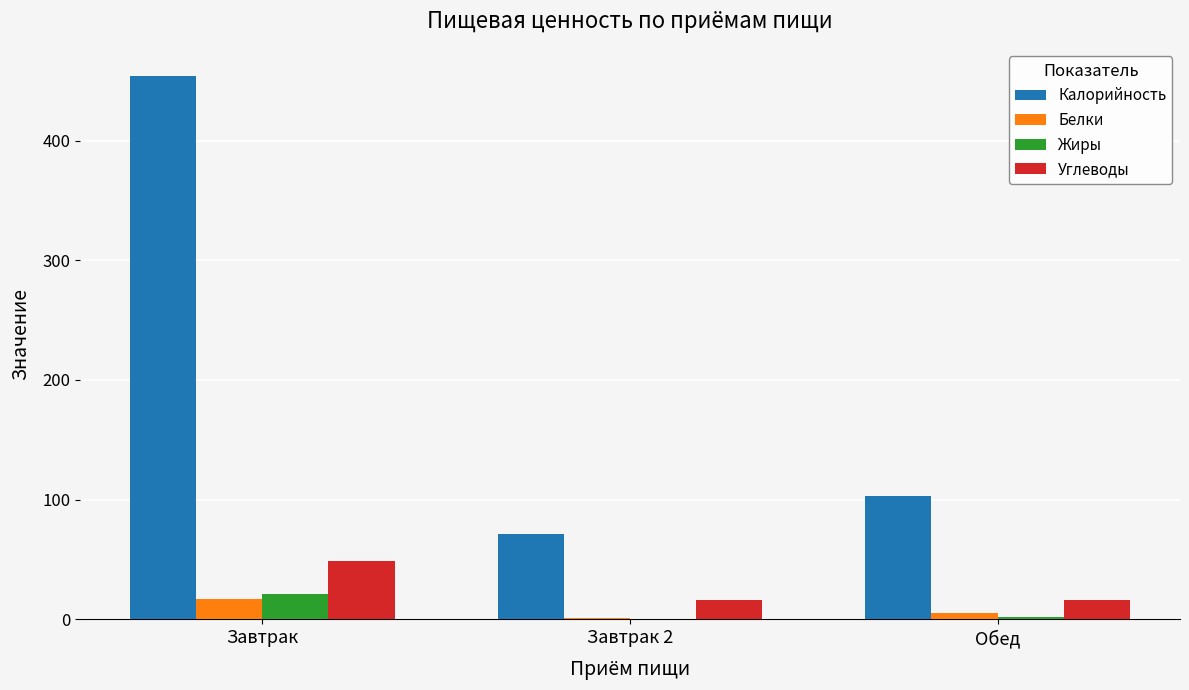

At which label is Калорийность closest to 262?

Обед